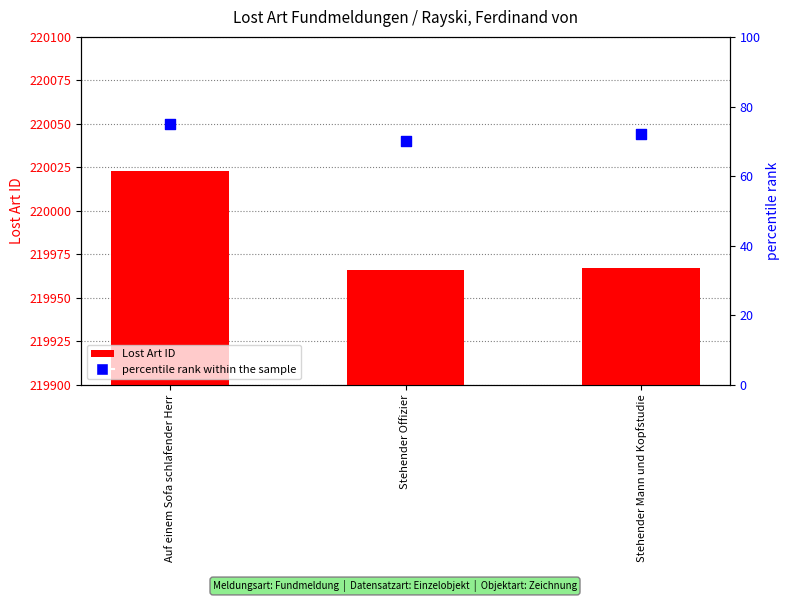

At how many categories does at least one series exceed 24980?

3